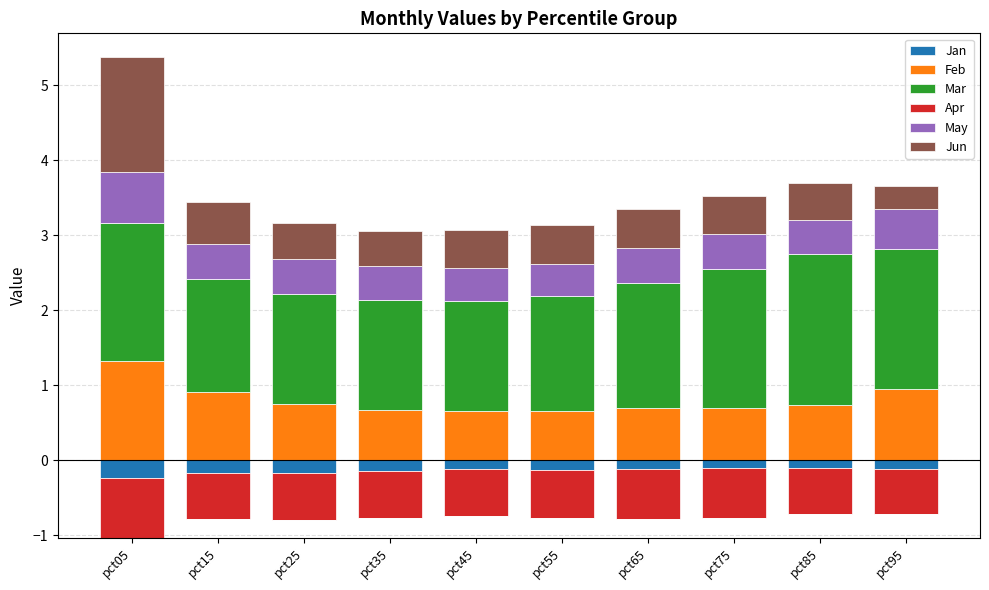

What value does the Jun series have at pct05?

1.5